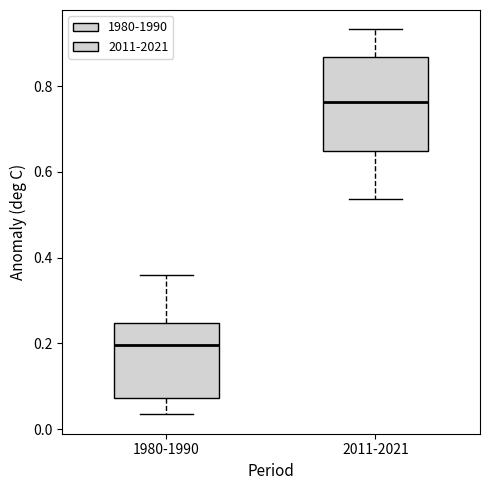

Reading left to right, read every box against the y-axis: the position of its median line, the range the box covers, and the ends of its whiskers. The values are not printed on the chart, so give them approximately, as read against the axis.

1980-1990: median 0.20, box 0.08 to 0.24, whiskers 0.04 to 0.36
2011-2021: median 0.76, box 0.64 to 0.86, whiskers 0.54 to 0.94